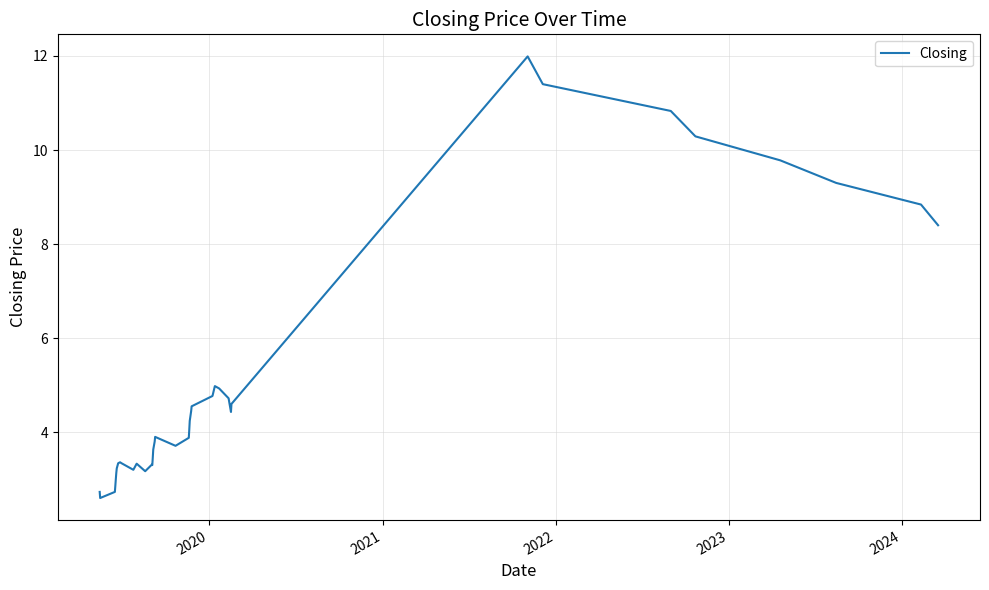

What is the minimum value shown in the chart?

2.6